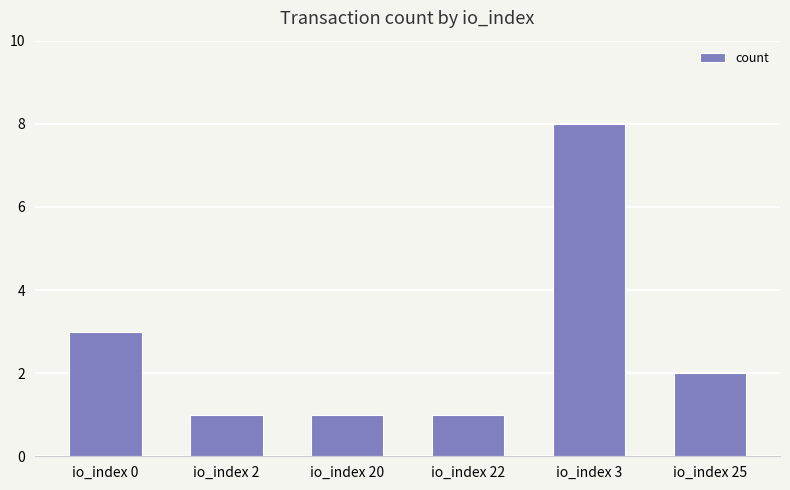

What is the difference between the second highest and minimum values?

2